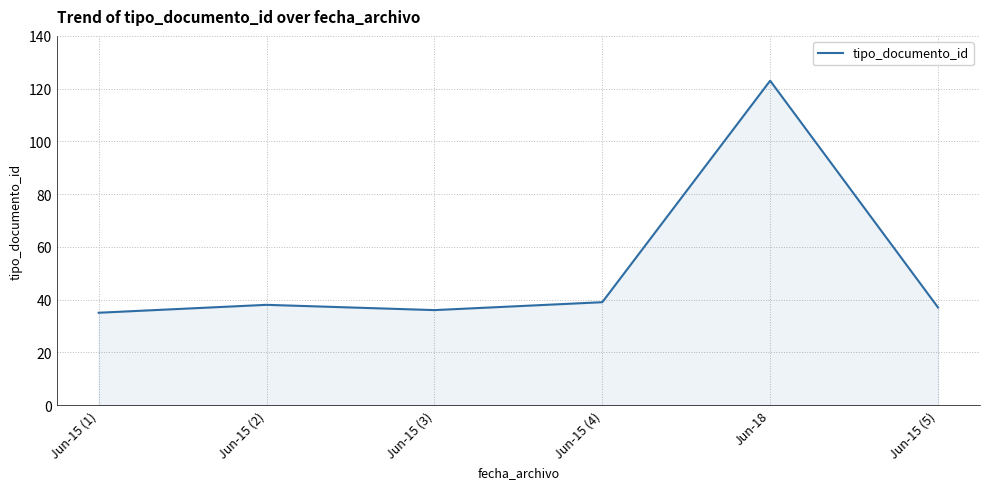

What position from the right is Jun-15 (1)?

6